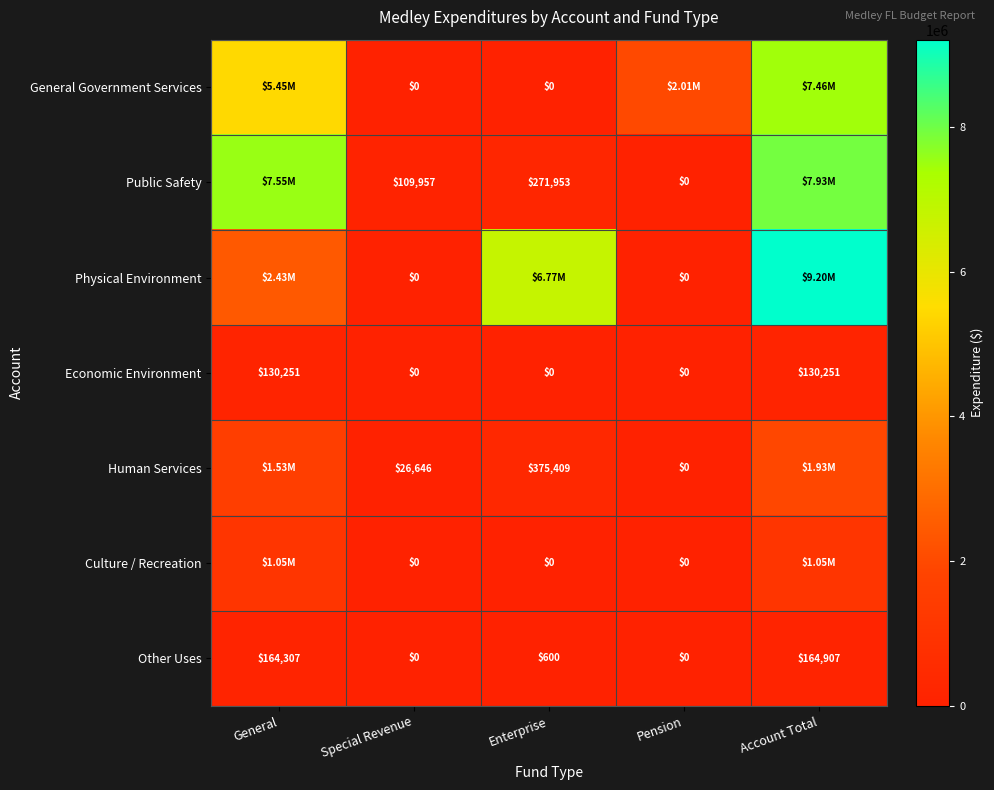

Where is Other Uses nearest to the value 82453?

Enterprise